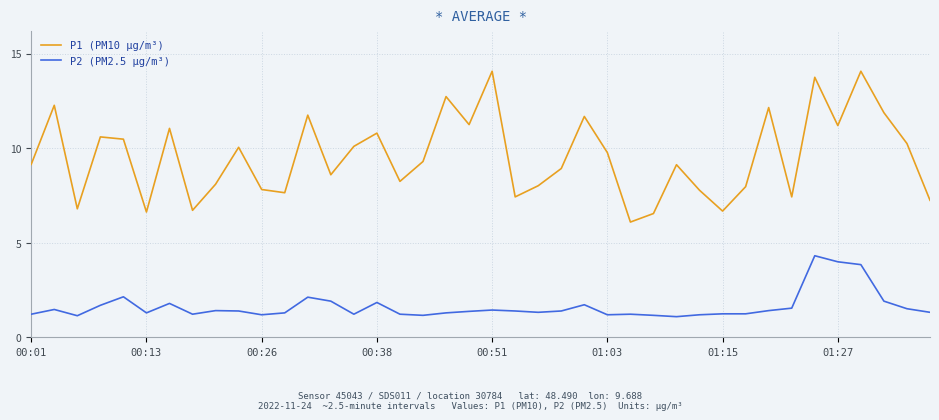

True or false: P2 (PM2.5 µg/m³) and P1 (PM10 µg/m³) cross at least once.

False